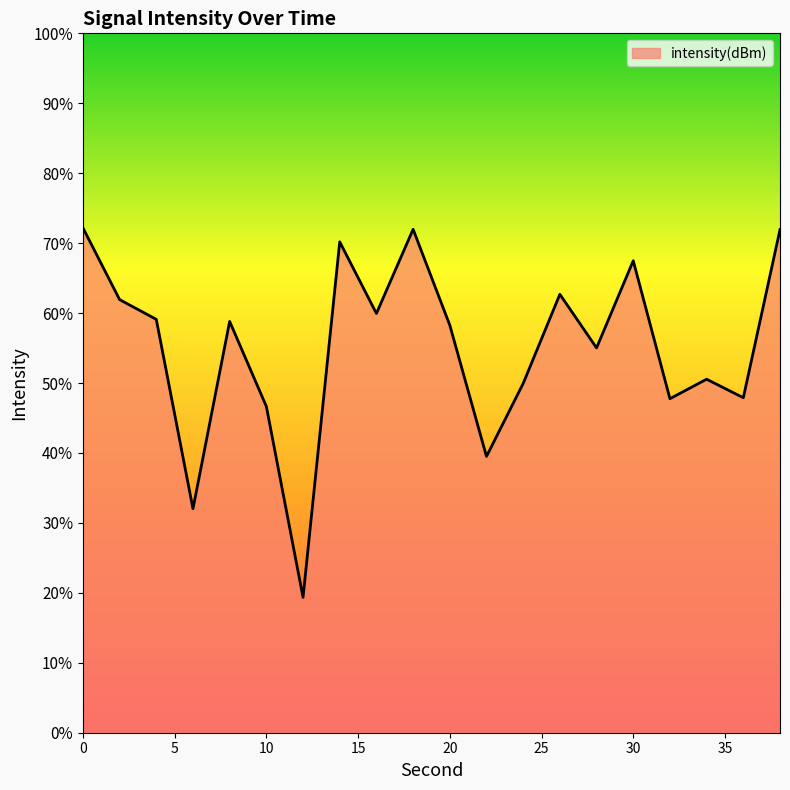

At which category does the data reach its first local valley?

6